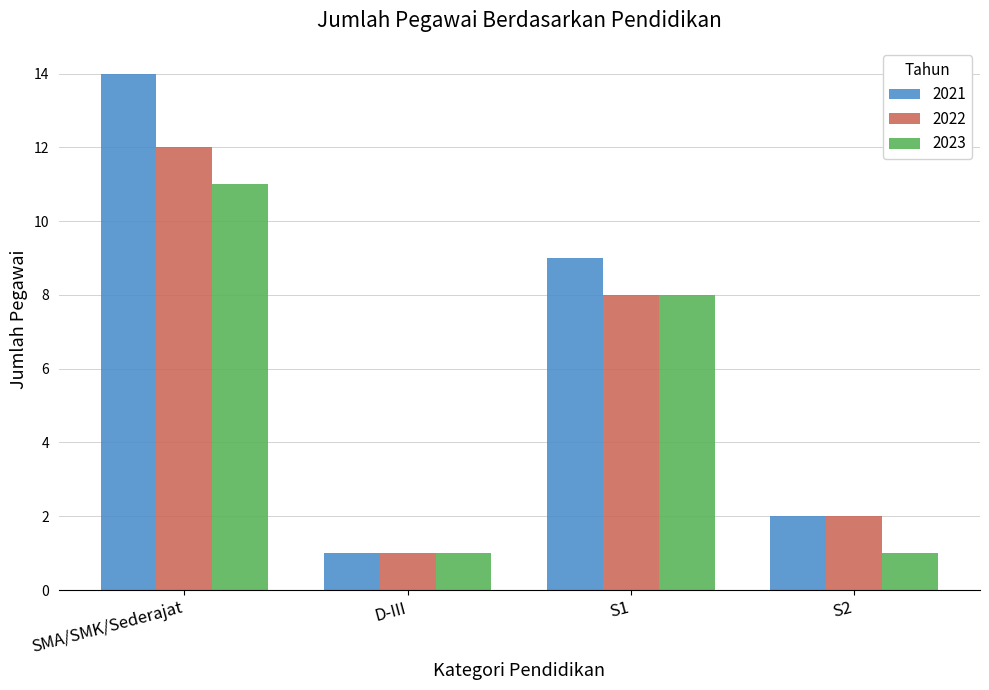

Which series has the largest range (max minus min)?

2021